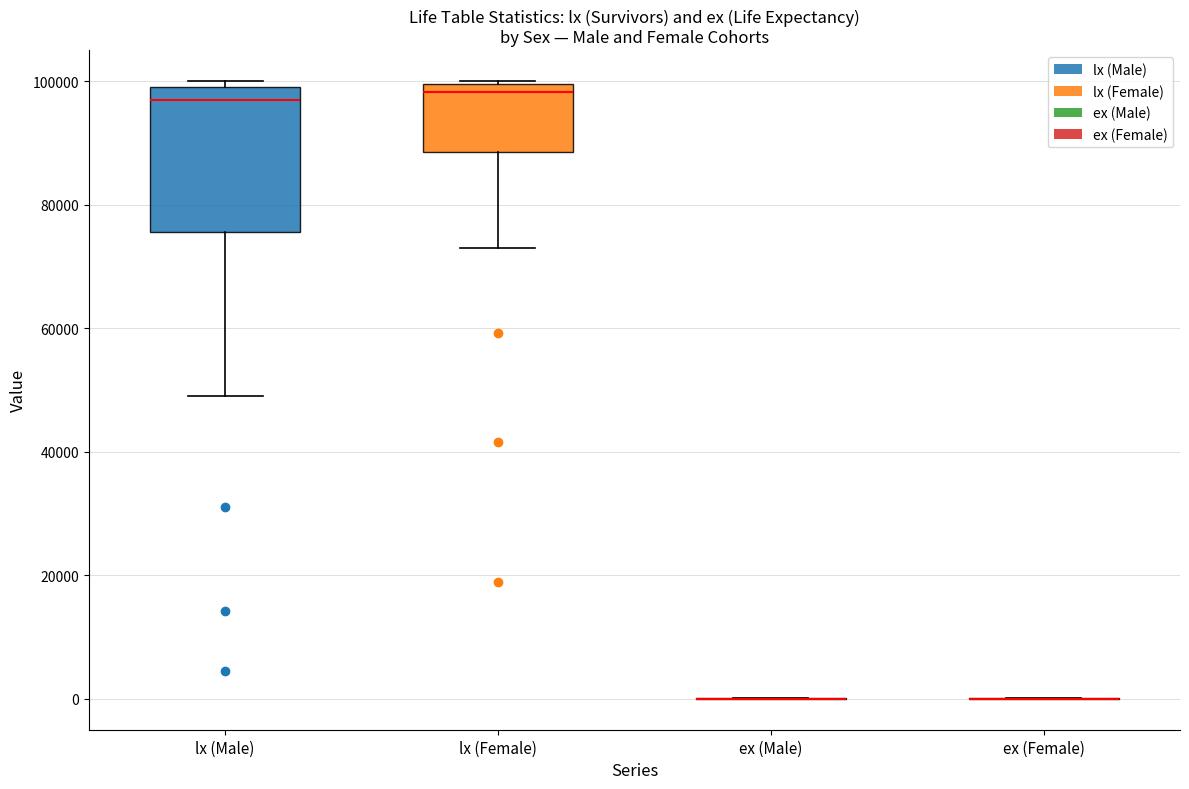

Reading left to right, read every box against the y-axis: the position of its median line, the range the box covers, and the ends of its whiskers. The values are not printed on the chart, so give them approximately, as read against the axis.

lx (Male): median 96000, box 76000 to 100000, whiskers 48000 to 100000 (just above the box's upper edge)
lx (Female): median 98000, box 88000 to 100000, whiskers 74000 to 100000
ex (Male): box collapsed to a line at 0, whiskers 0 to 0
ex (Female): box collapsed to a line at 0, whiskers 0 to 0